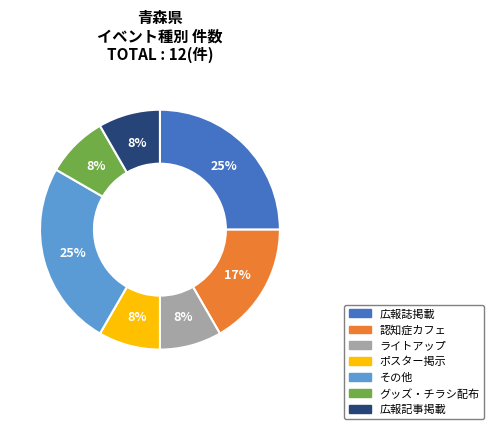

Does 広報記事掲載 account for over 50% of the chart?

No